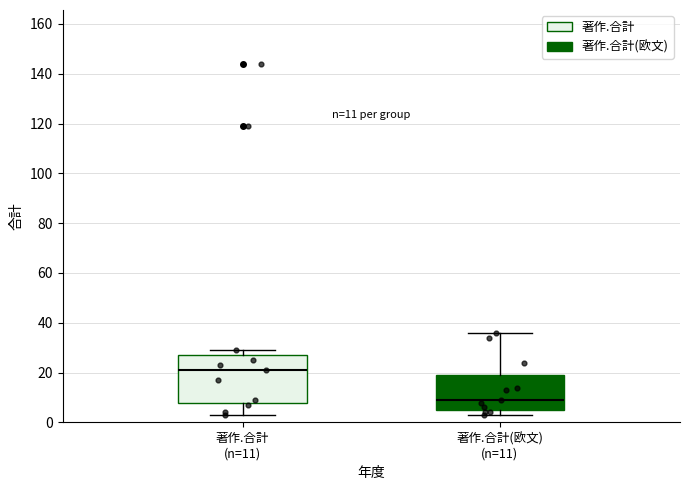

Which box has the lowest median line?

著作.合計(欧文) (n=11)